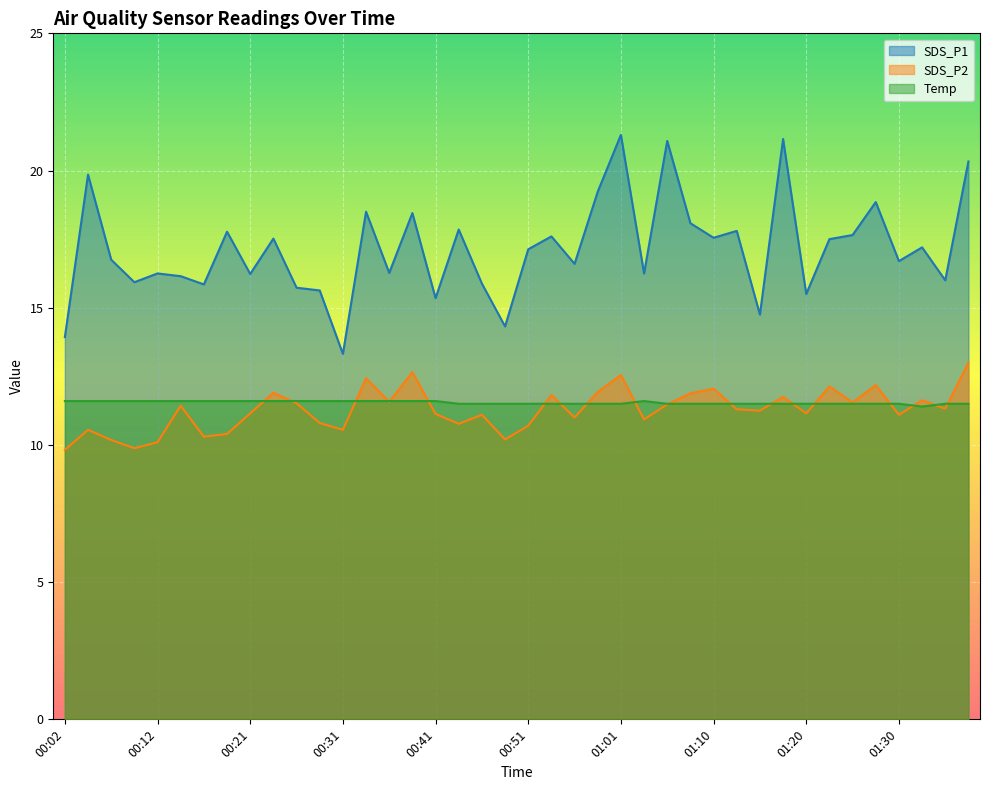

Which series changed the most between 00:34 and 01:33?

SDS_P1